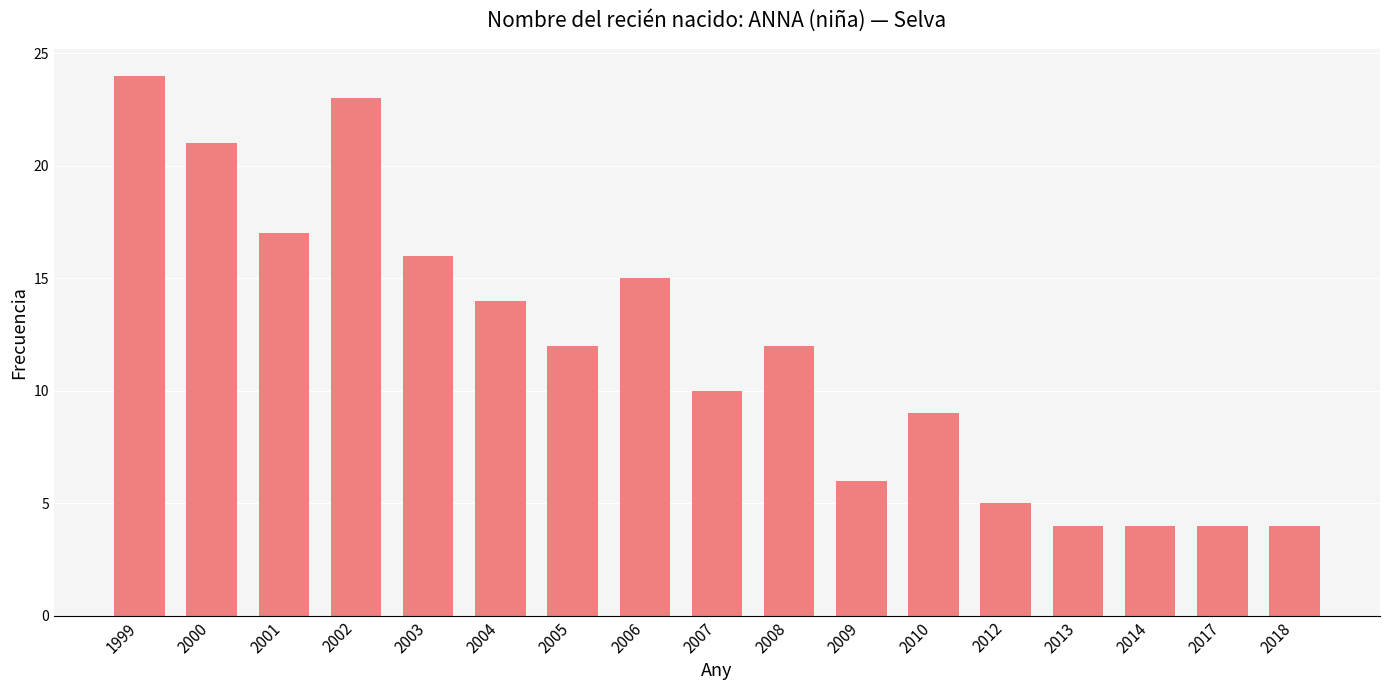

What is the sum of the values at 2009 and 2002?

29